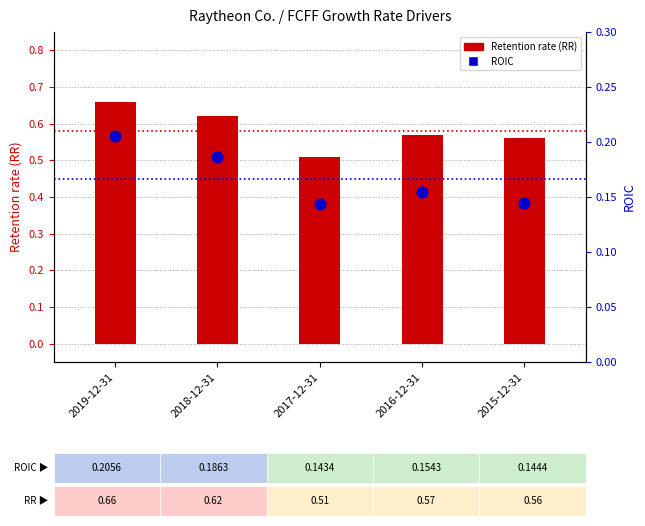

Which series has the widest spread of Y values?

Retention rate (RR)